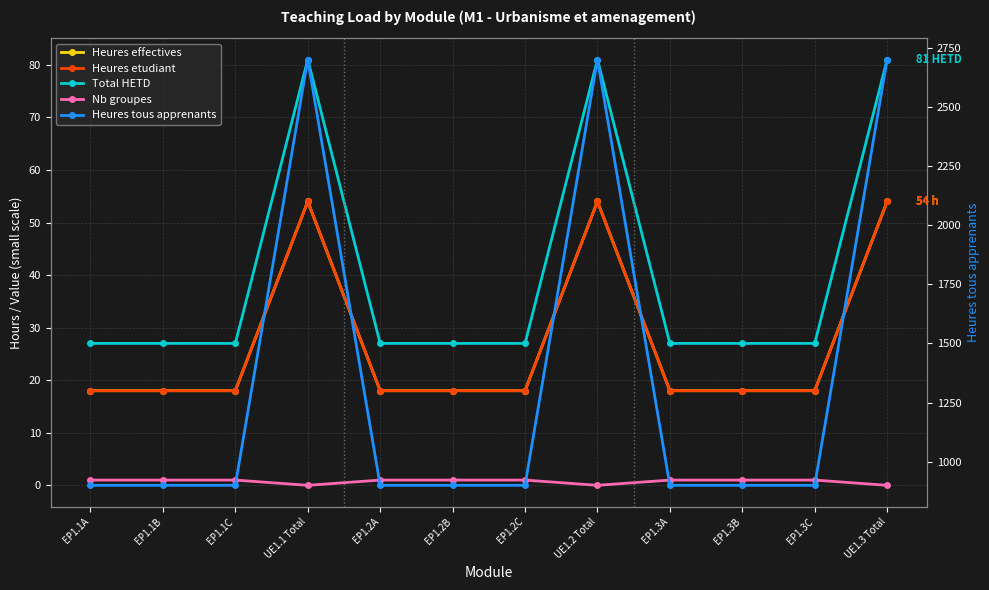

True or false: Nb groupes and Heures effectives cross at least once.

False